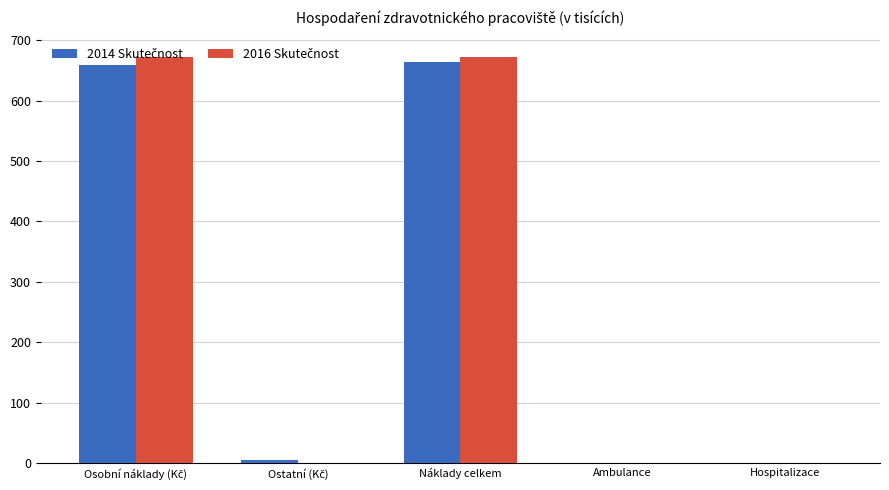

Reading left to right, transcribe all the data shown in this chart.

2014 Skutečnost: Osobní náklady (Kč)=658.8	Ostatní (Kč)=4.6	Náklady celkem=663.4	Ambulance=0.3	Hospitalizace=0.0
2016 Skutečnost: Osobní náklady (Kč)=671.5	Ostatní (Kč)=0.7	Náklady celkem=672.2	Ambulance=0.0	Hospitalizace=0.0